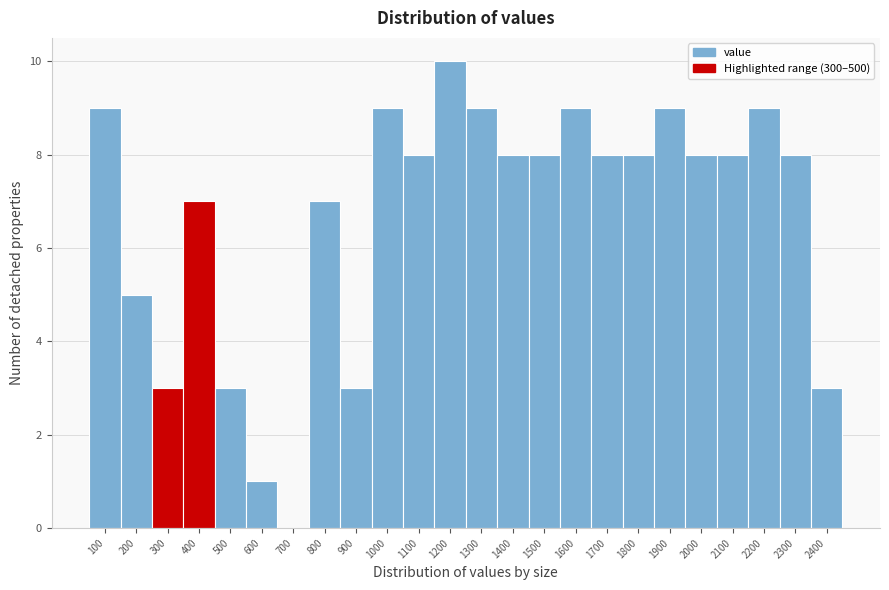

Reading left to right, extract all data points from this chart.

100=9	200=5	300=3	400=7	500=3	600=1	700=0	800=7	900=3	1000=9	1100=8	1200=10	1300=9	1400=8	1500=8	1600=9	1700=8	1800=8	1900=9	2000=8	2100=8	2200=9	2300=8	2400=3